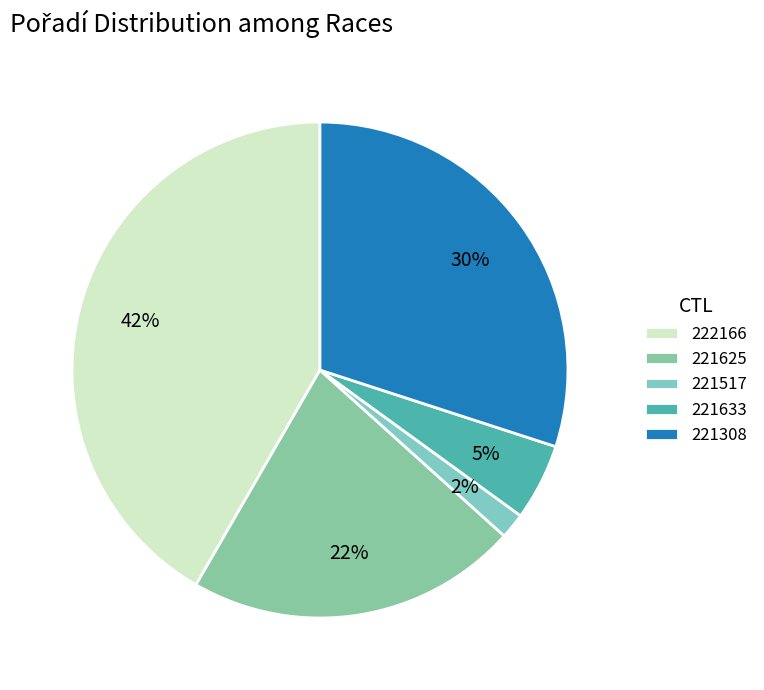

Between 221633 and 221517, which is larger?

221633